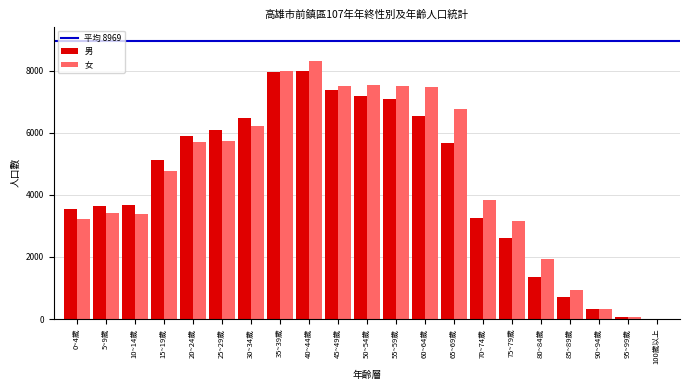

Which series changed the most between 40~44歲 and 100歲以上?

女